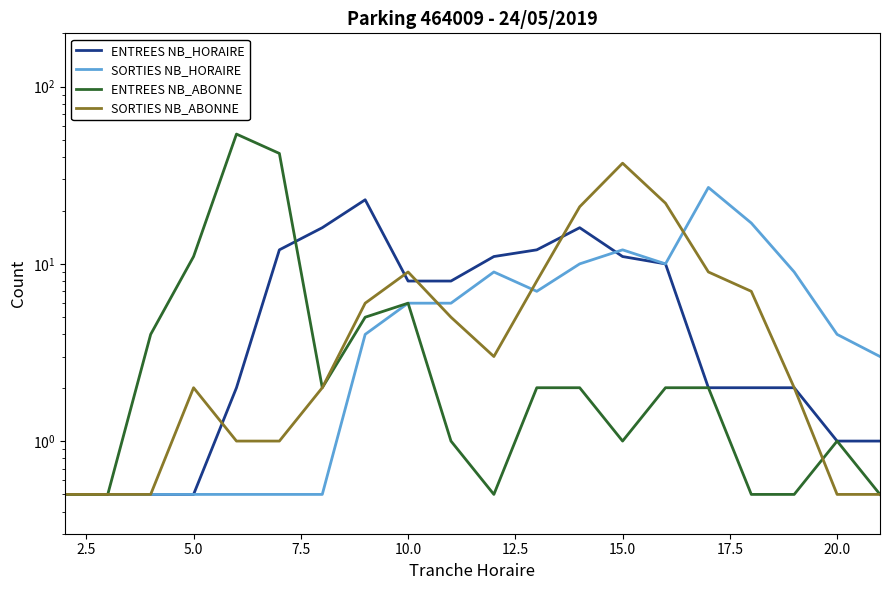

How many interior local valleys does the ENTREES NB_ABONNE series have?

3